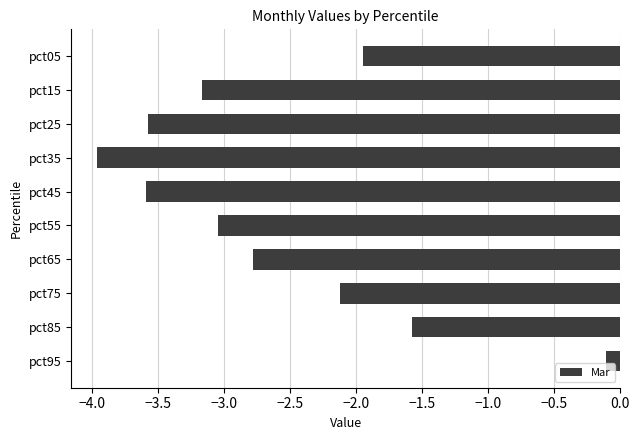

Count the number of data series in this chart.

1